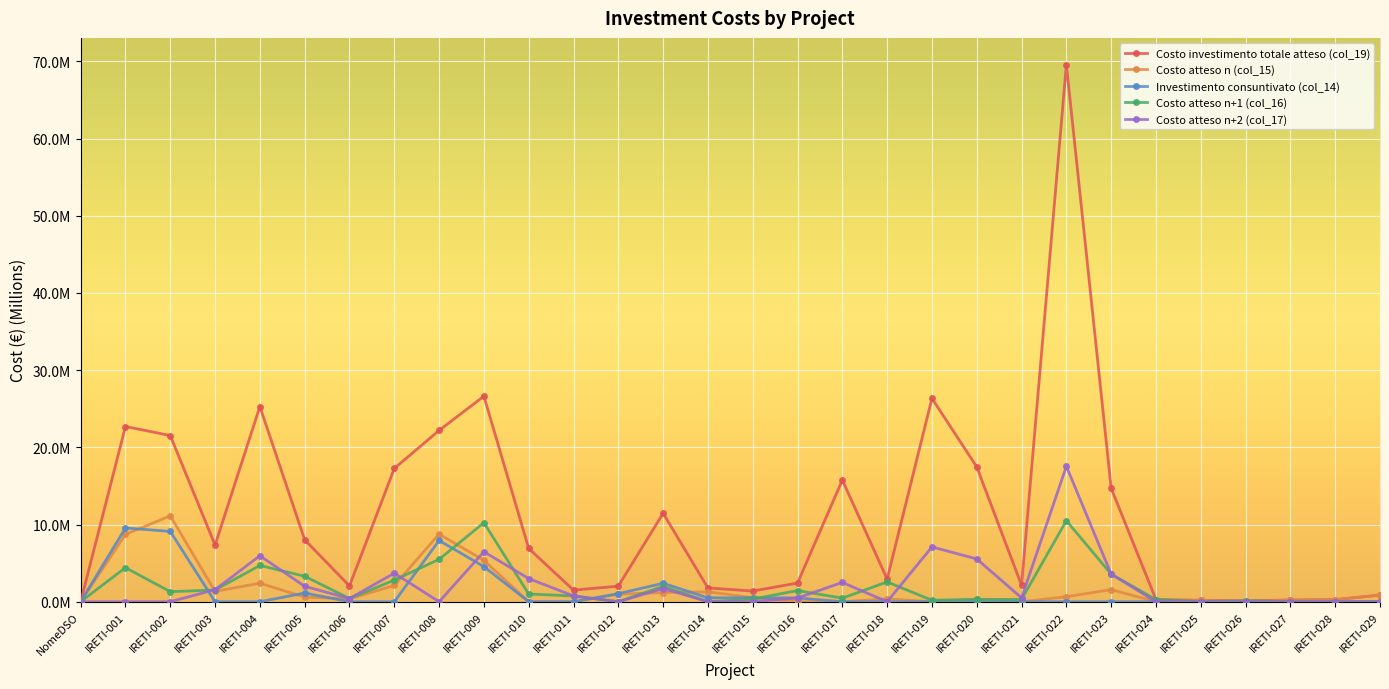

What are all the series names shown in the legend?

Costo investimento totale atteso (col_19), Costo atteso n (col_15), Investimento consuntivato (col_14), Costo atteso n+1 (col_16), Costo atteso n+2 (col_17)